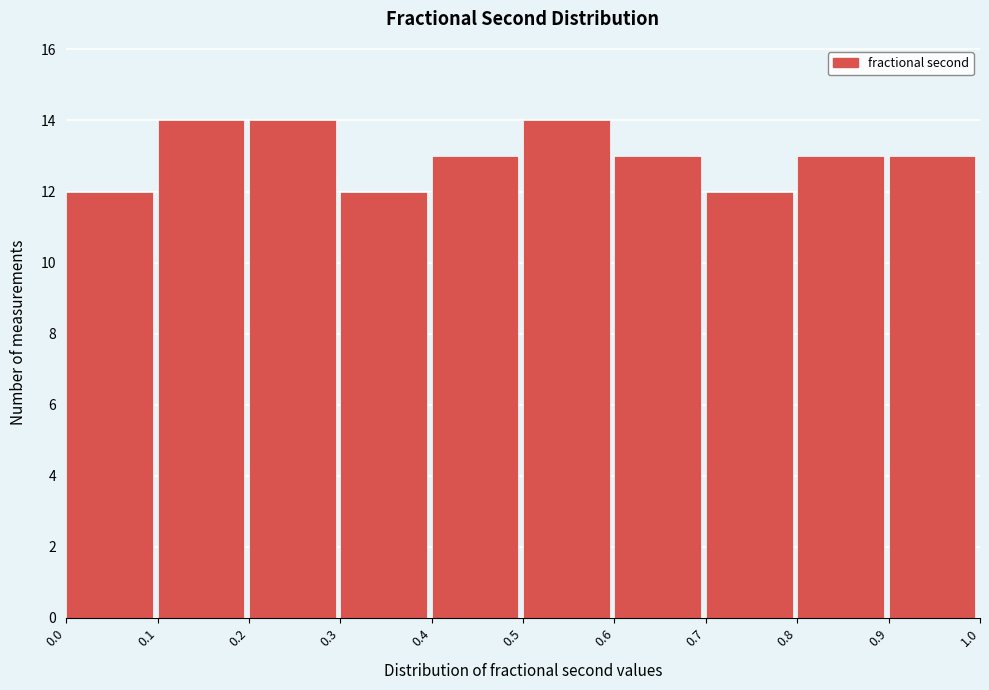

Reading left to right, transcribe this chart: for each bar, give the range it covers on the x-axis and its height. The values are not printed on the chart, so give them approximately, as read against the axis.

0.0 to 0.1: 12
0.1 to 0.2: 14
0.2 to 0.3: 14
0.3 to 0.4: 12
0.4 to 0.5: 13
0.5 to 0.6: 14
0.6 to 0.7: 13
0.7 to 0.8: 12
0.8 to 0.9: 13
0.9 to 1.0: 13